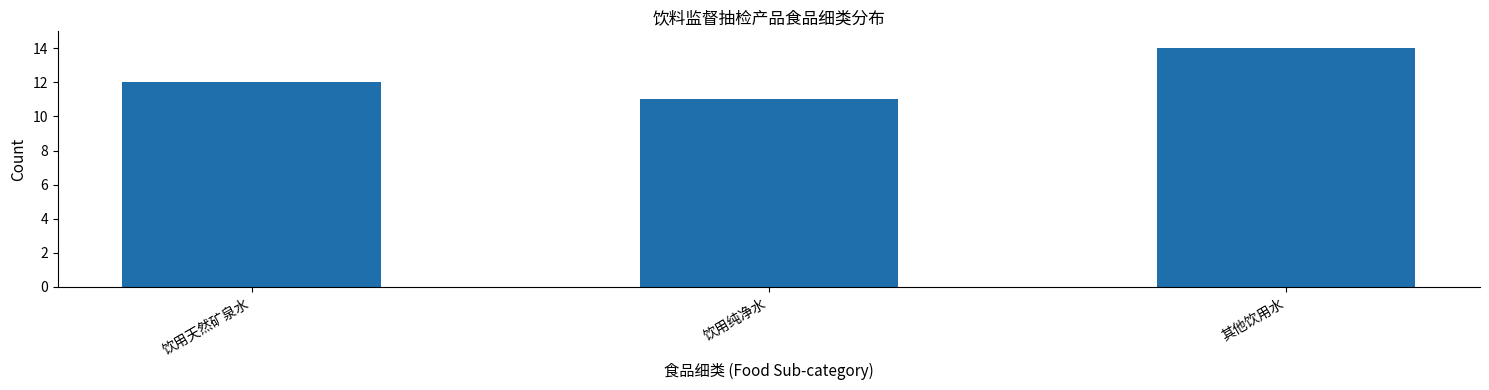

Between 其他饮用水 and 饮用纯净水, which is larger?

其他饮用水